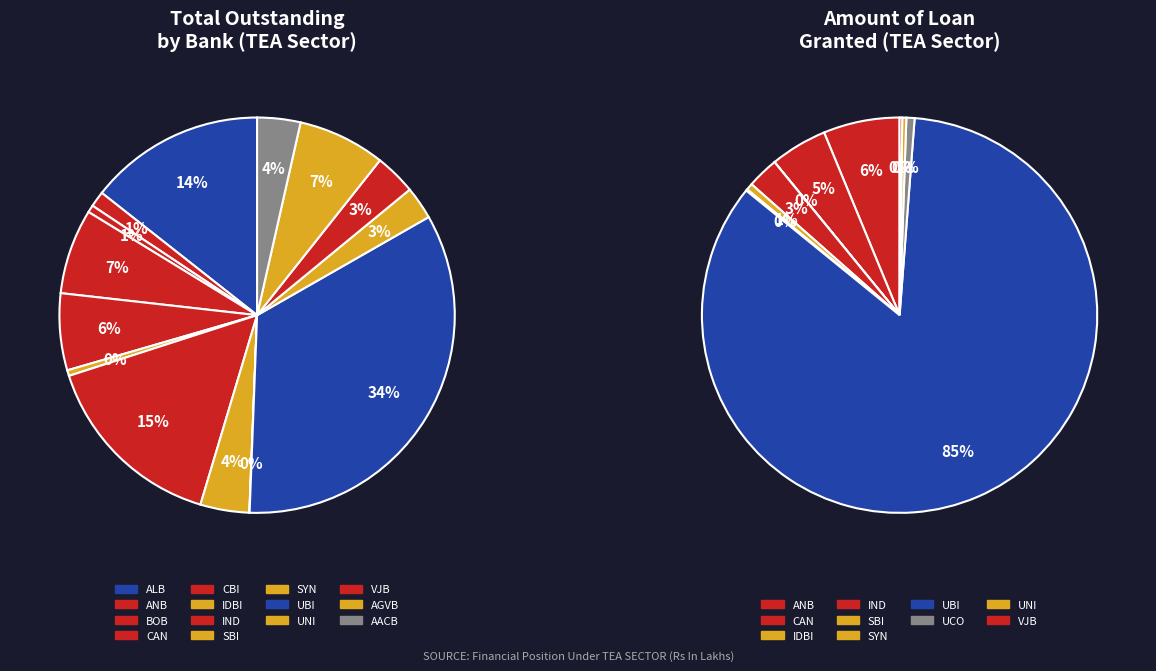

Which category has the smallest portion of the pie?

SYN